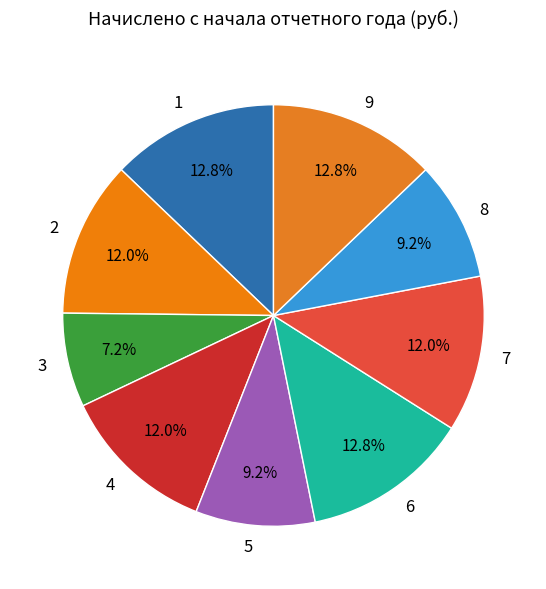

Which category has the smallest portion of the pie?

3